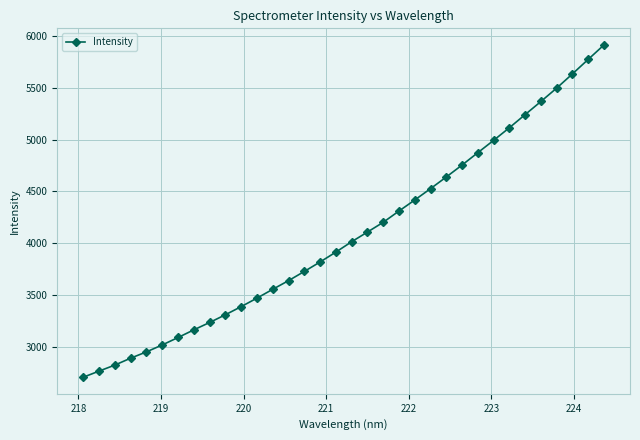

What is the sum of all values?

138854.4